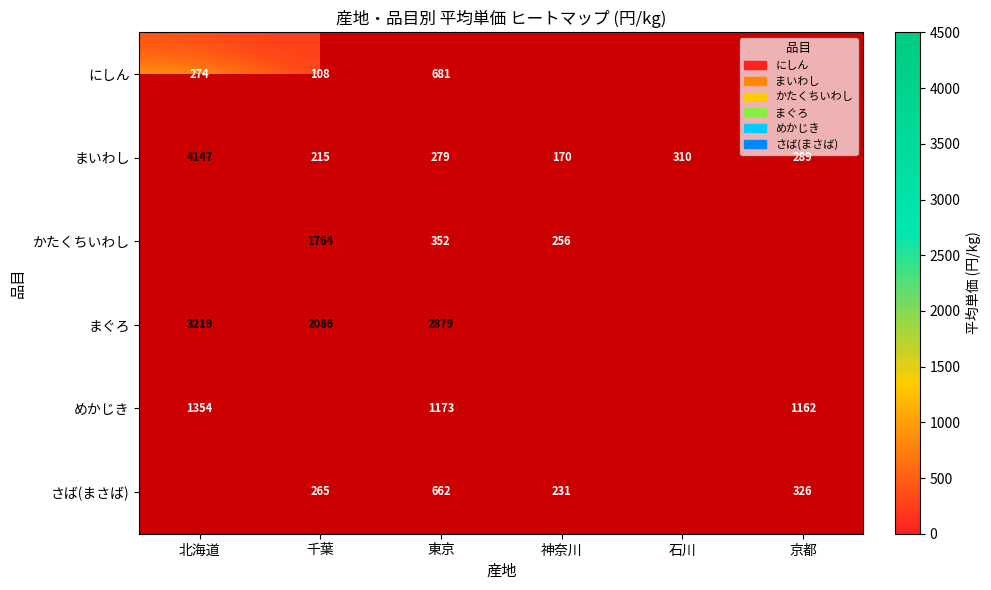

True or false: さば(まさば) has a value of 326 at 京都.

True